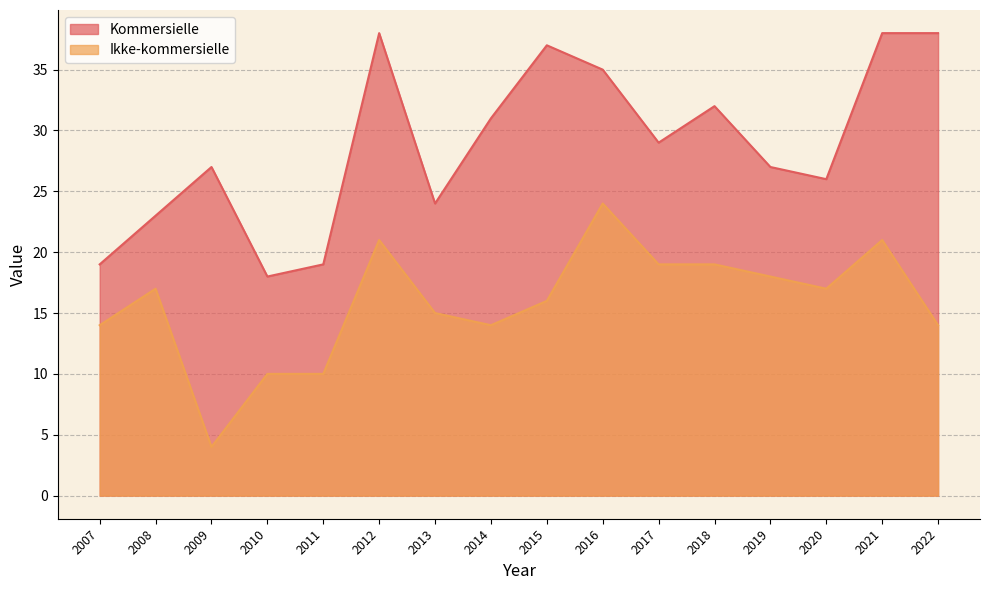

What is the difference between the second highest and minimum values in the Ikke-kommersielle series?

17